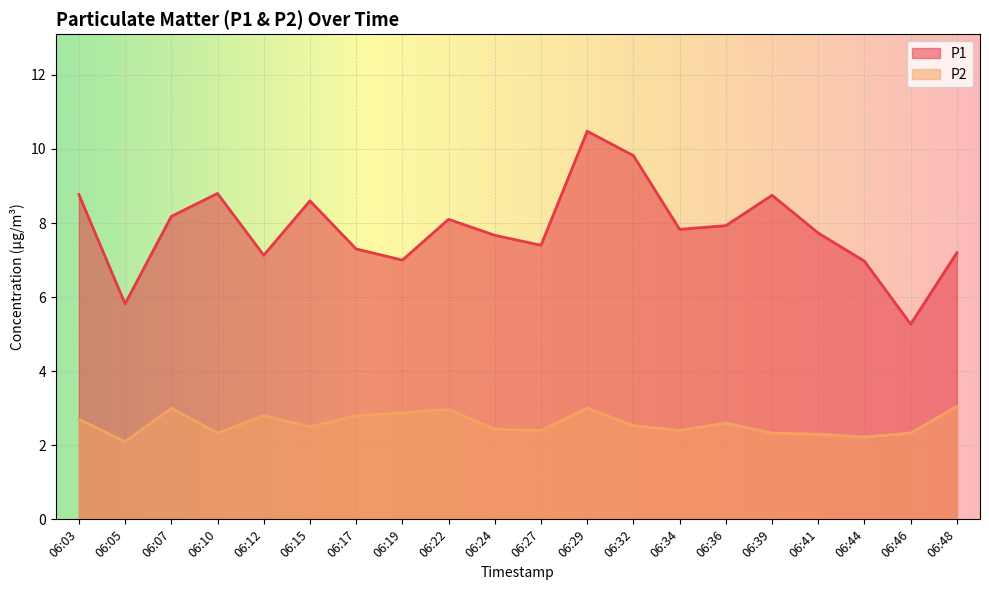

Where does the P1 series first go above 7?

06:03